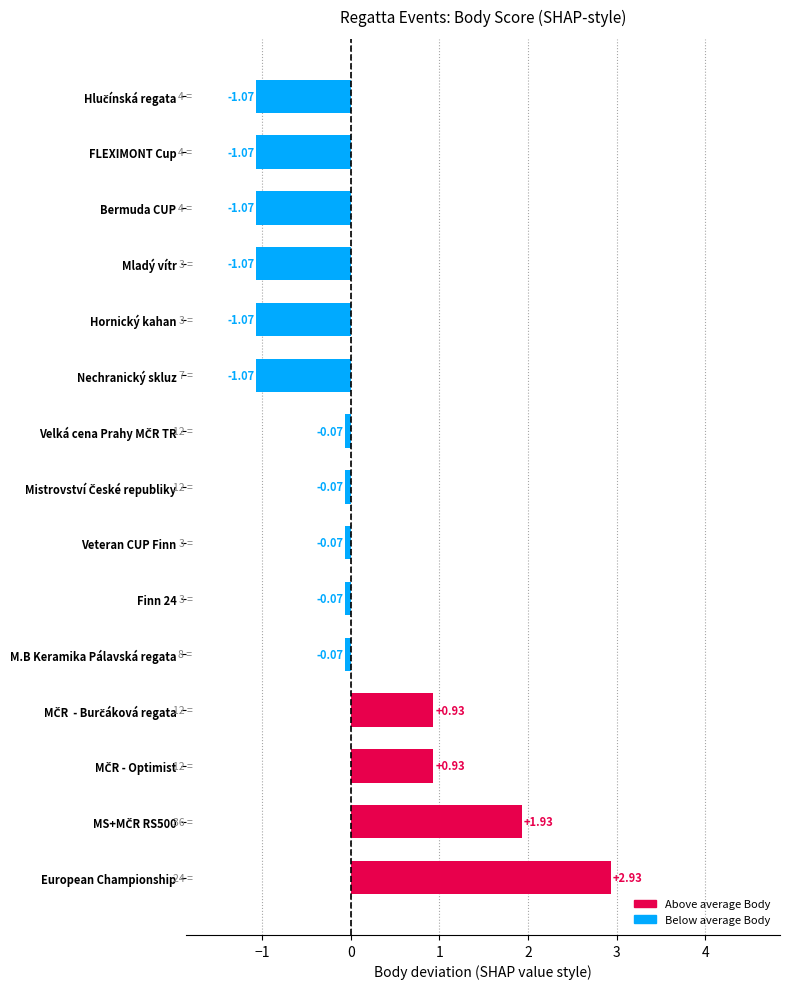

What is the sum of the values at Nechranický skluz and FLEXIMONT Cup?

-2.1